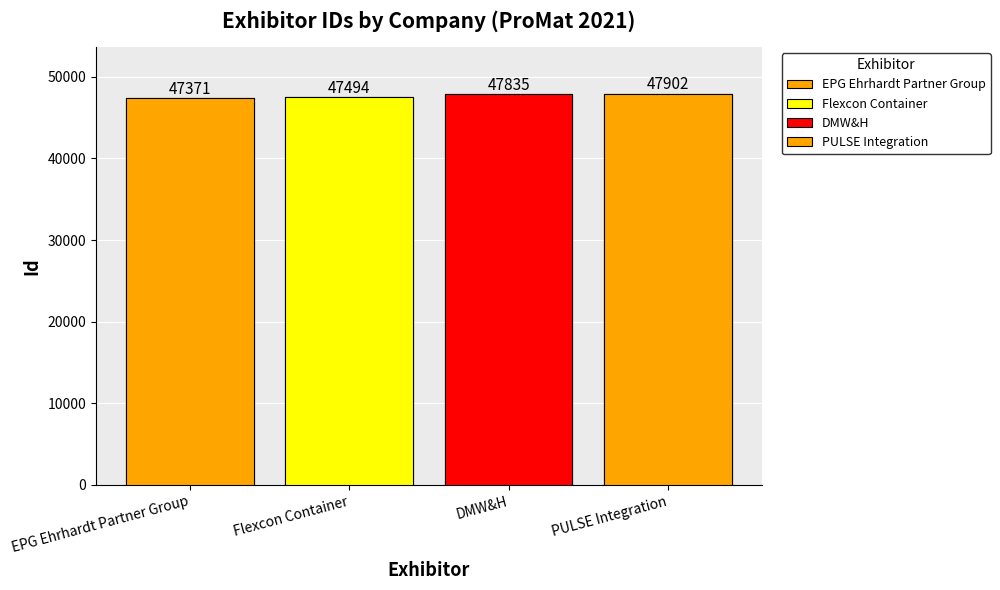

What is the difference between the maximum and minimum values?

531